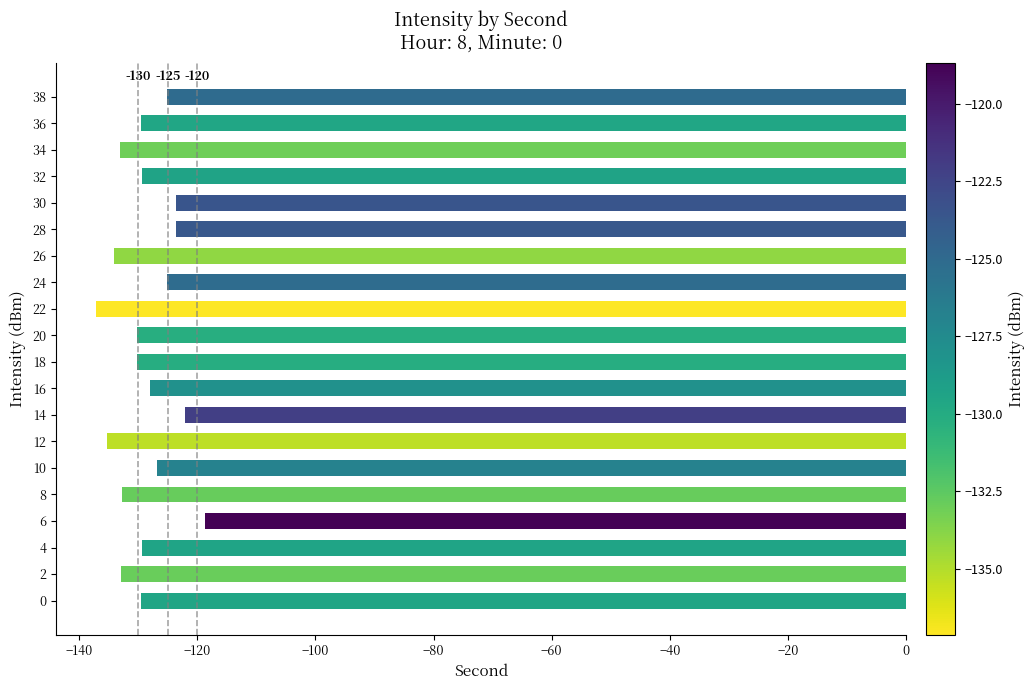

Is it true that the value at 10 is -78.9?

False